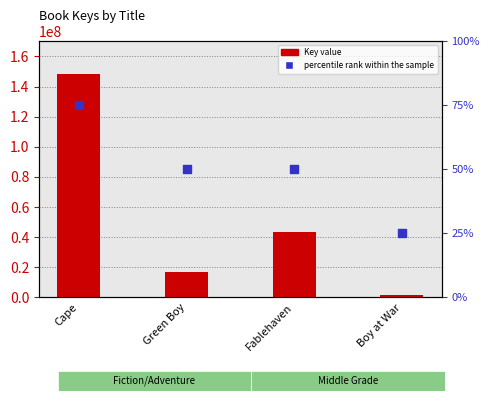

At how many categories does at least one series exceed 96298122?

1